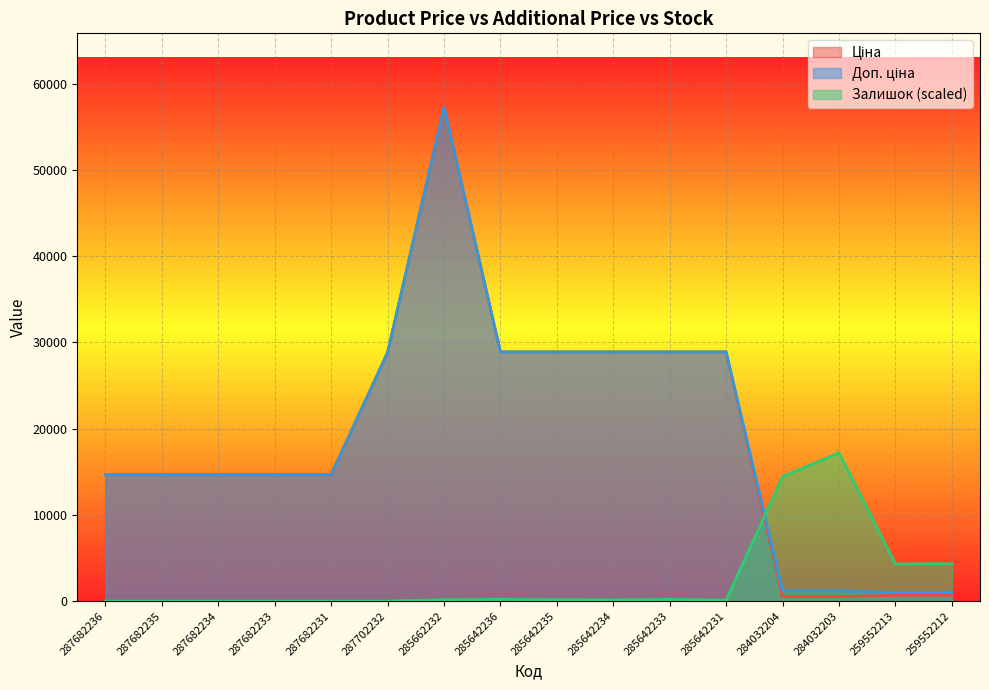

Where is the first local maximum for Доп. ціна?

285662232